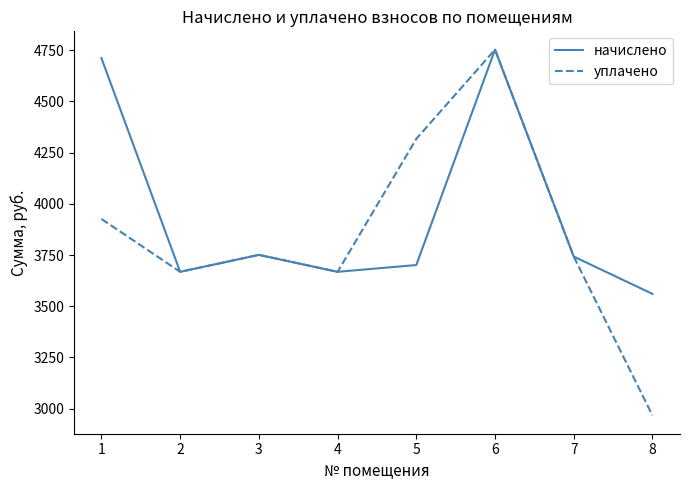

How many values in the начислено series are below 3742?

4